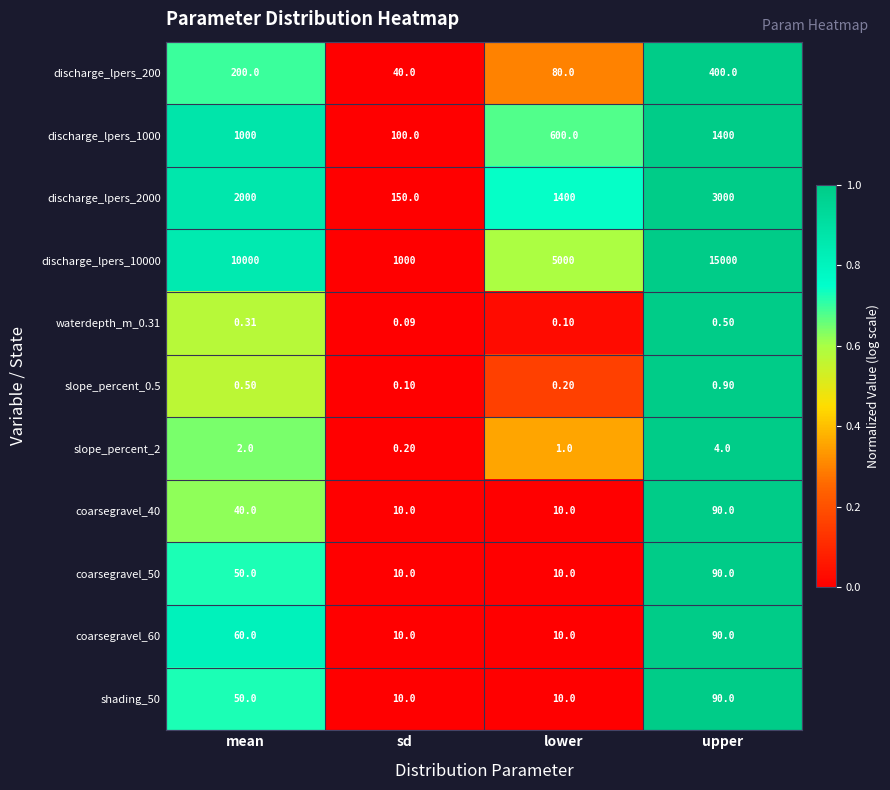

What is the difference between the highest and lowest values at mean?

9999.7